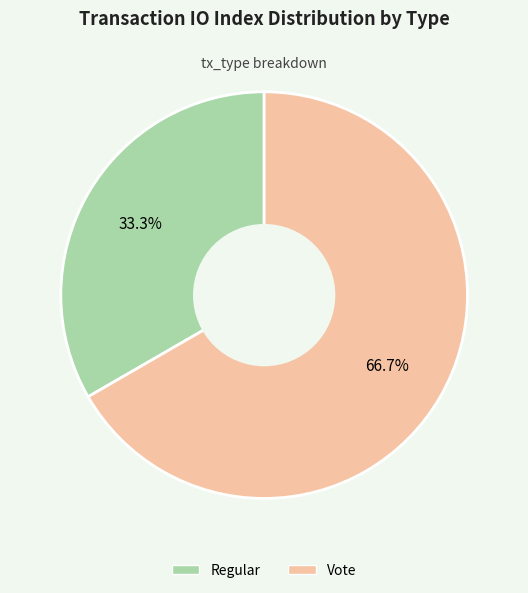

Rank the categories by value from lowest to highest.

Regular, Vote